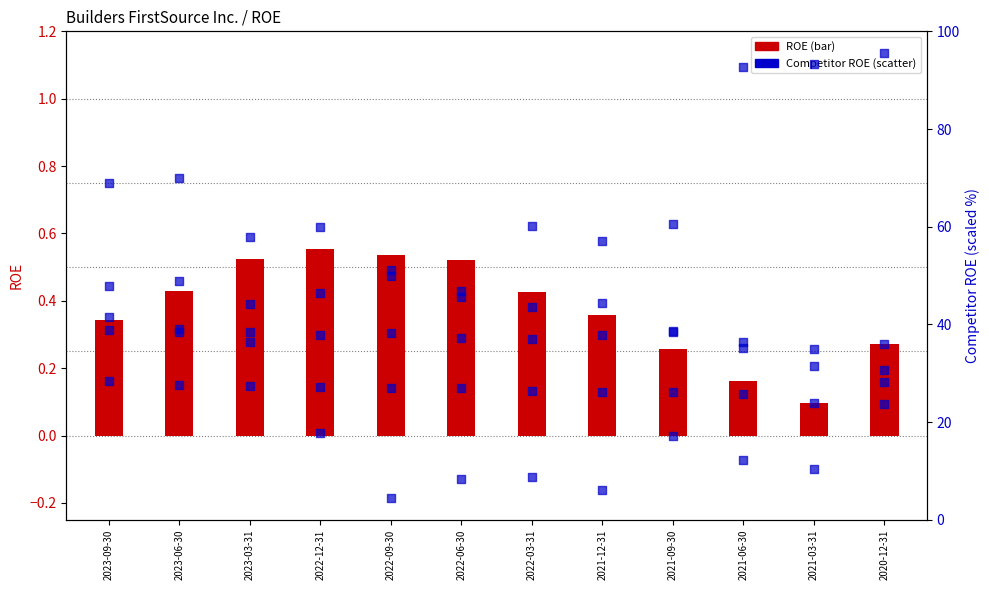

What is the total value across all series at 2021-03-31?

194.1